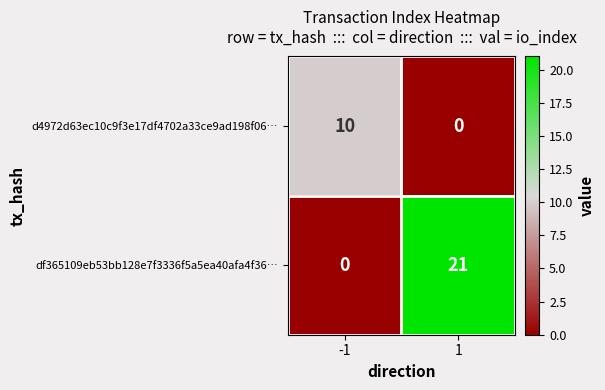

Rank the categories by df365109eb53bb128e7f3336f5a5ea40afa4f36… value from lowest to highest.

-1, 1